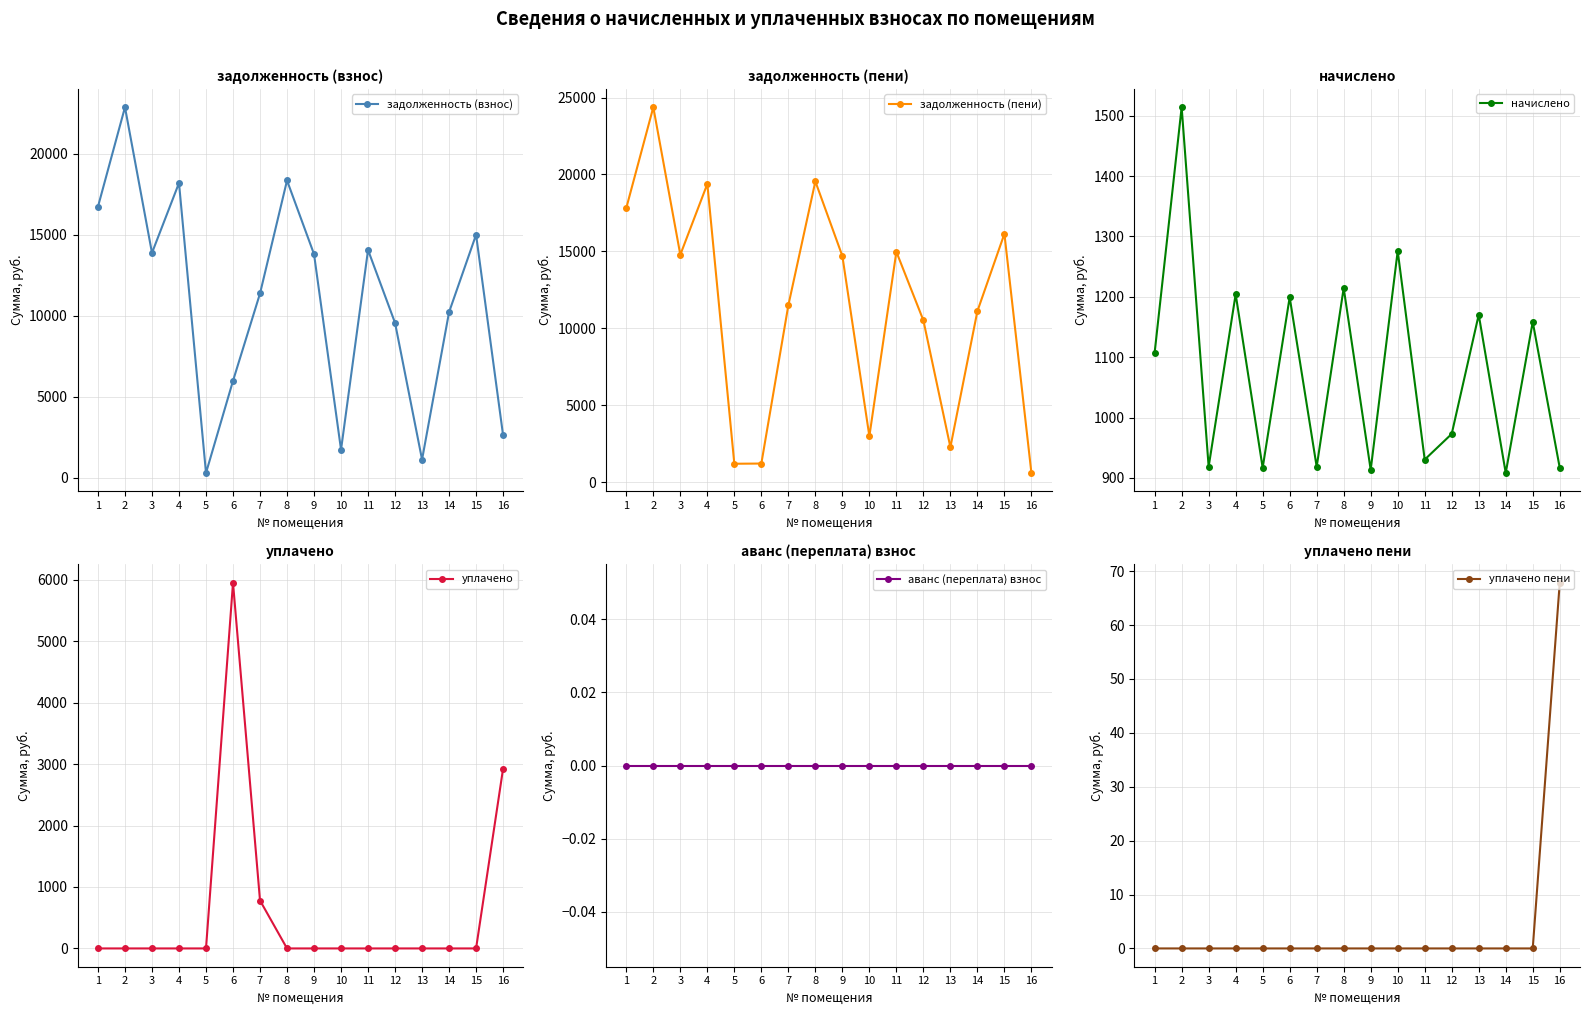

Does the chart have visible grid lines?

Yes